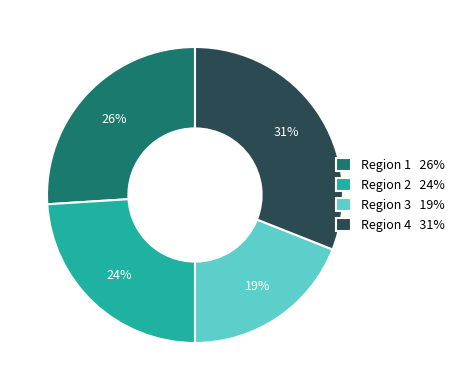

What is the ratio of the value at Region 3 to the value at Region 4?

0.6